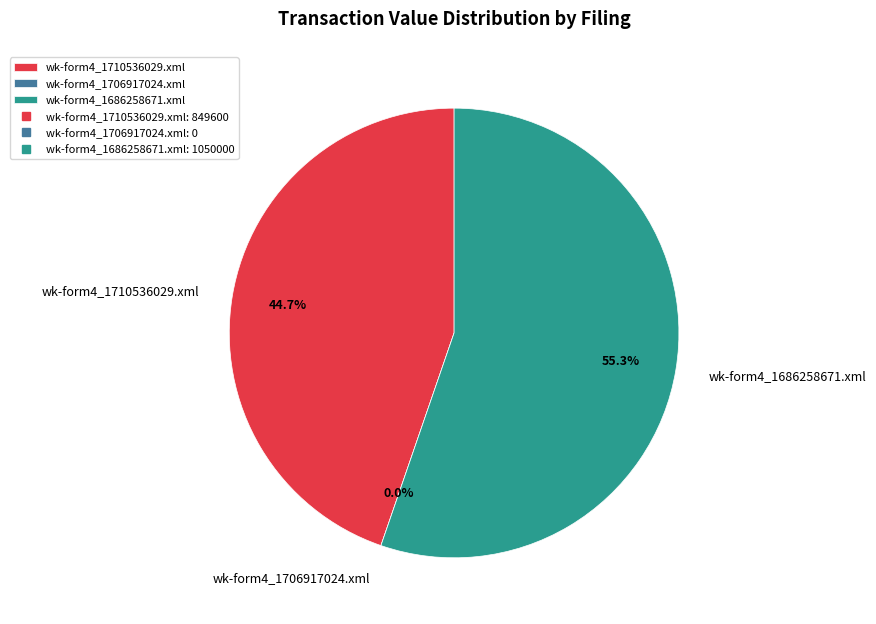

To the nearest percent, what is the difference between the wk-form4_1706917024.xml and wk-form4_1710536029.xml slice percentages?

45%